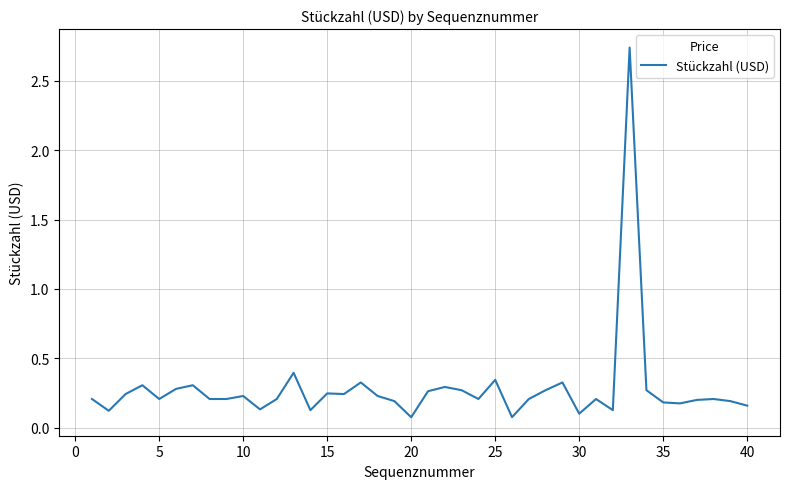

Does the chart have visible grid lines?

Yes